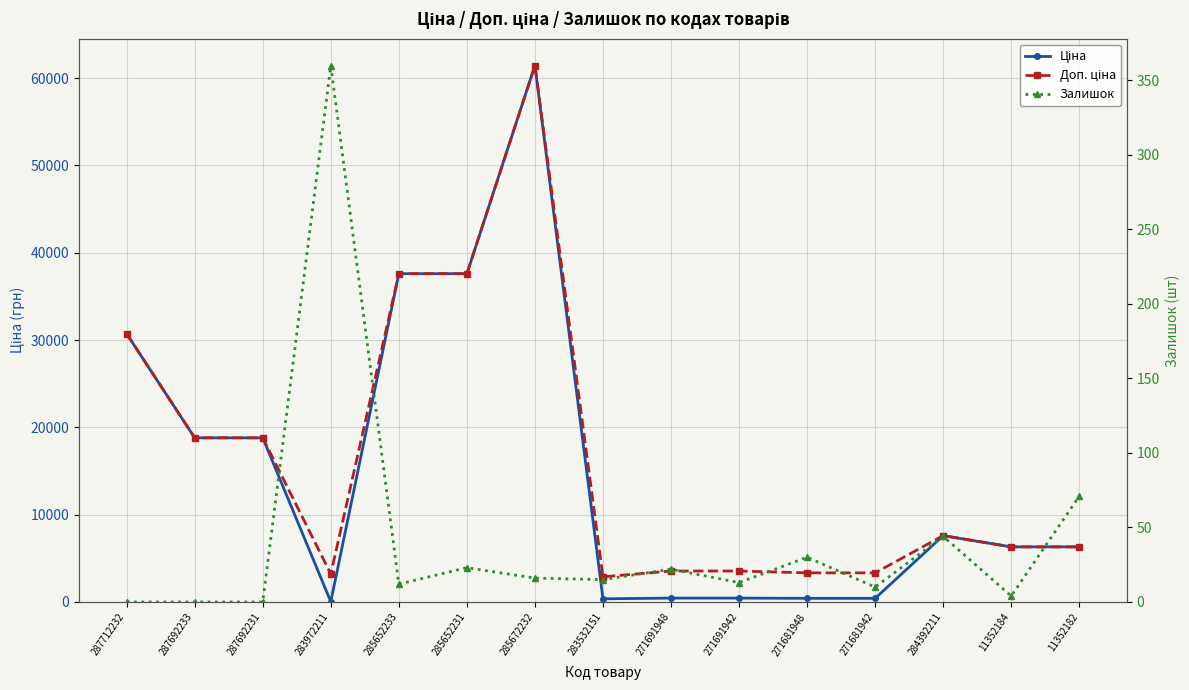

List the series in order of their peak value, lowest first.

Залишок, Ціна, Доп. ціна